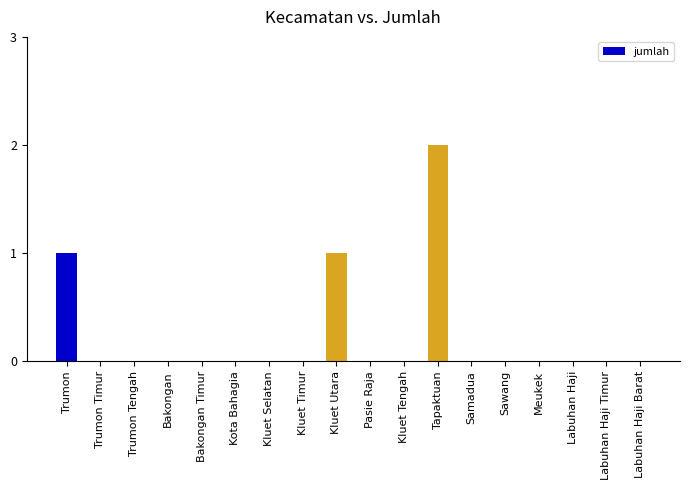

At which category does the chart reach its peak across all series?

Tapaktuan